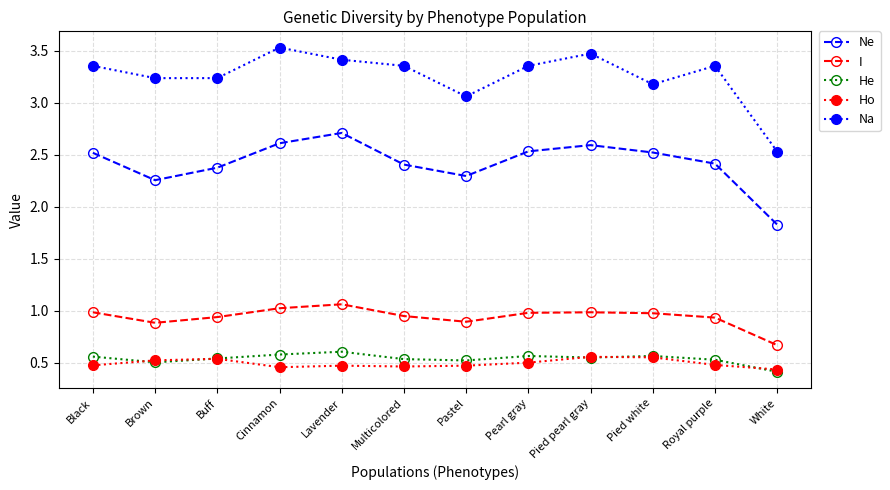

Which series changed the most between Lavender and Pastel?

Ne